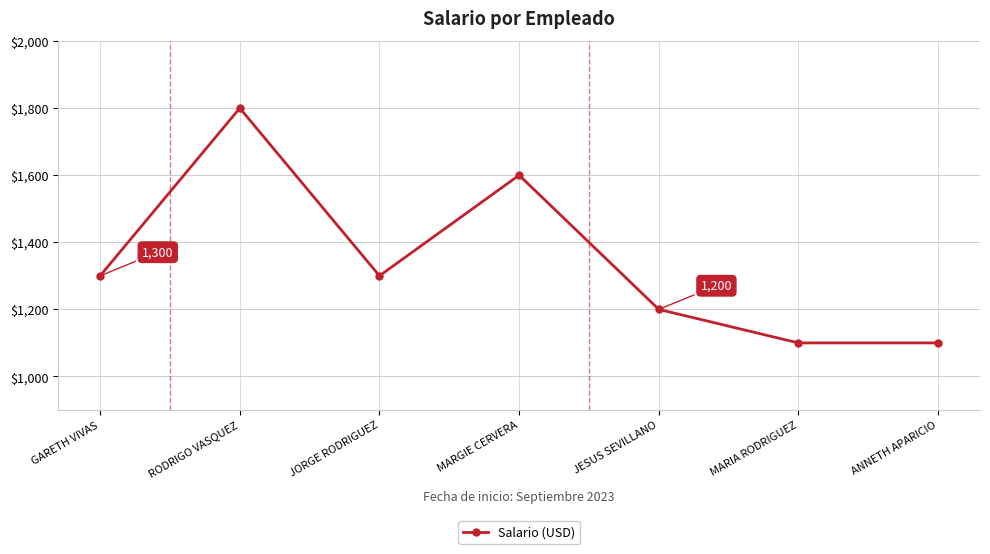

True or false: the data shows 1200 at JESUS SEVILLANO.

True